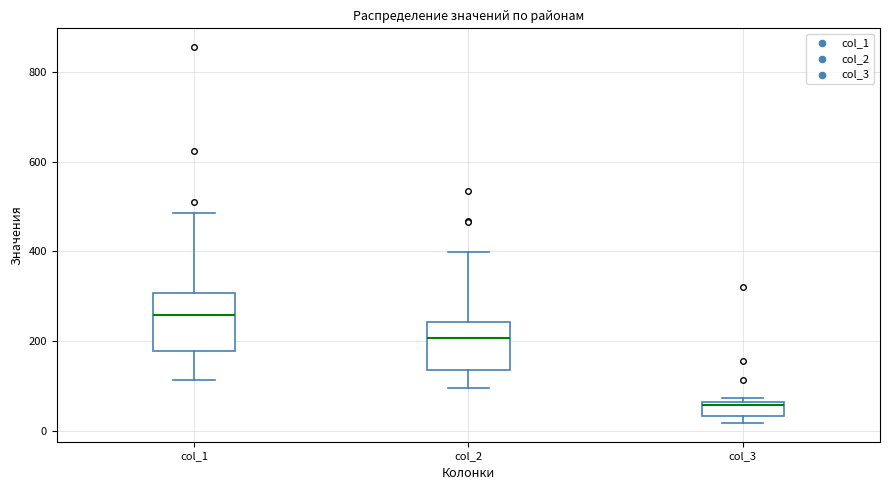

Which box has the highest median line?

col_1